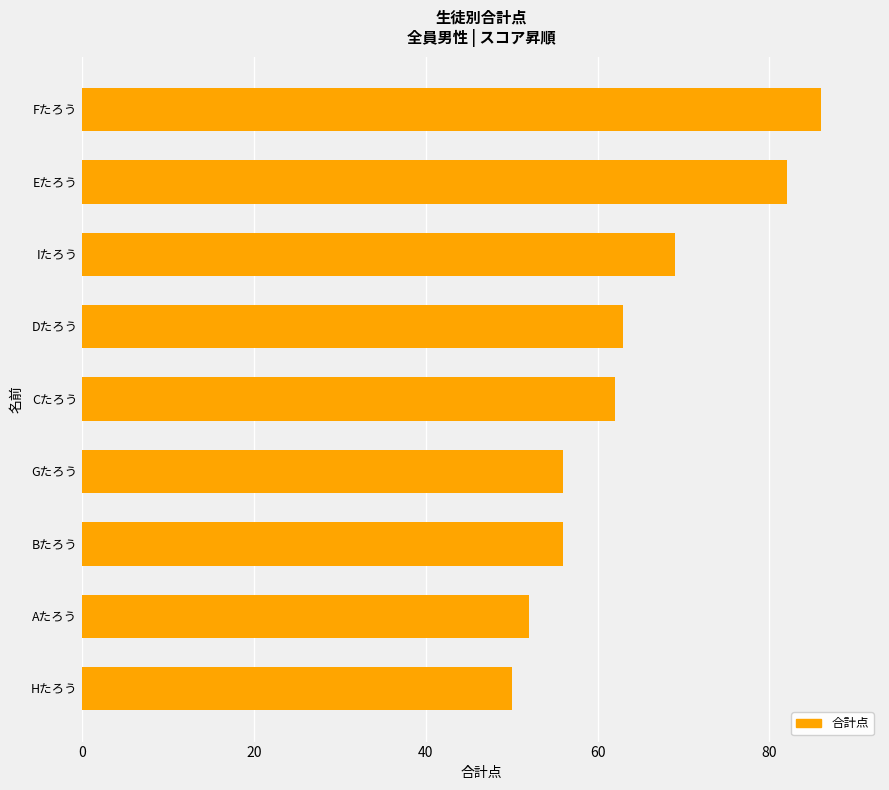

What is the difference between the second highest and minimum values?

32